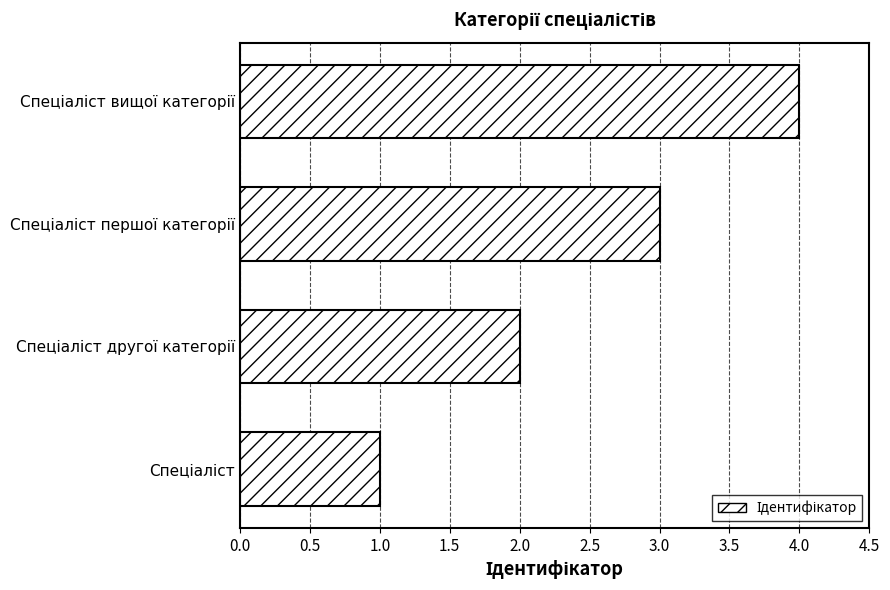

How many categories are shown in the chart?

4